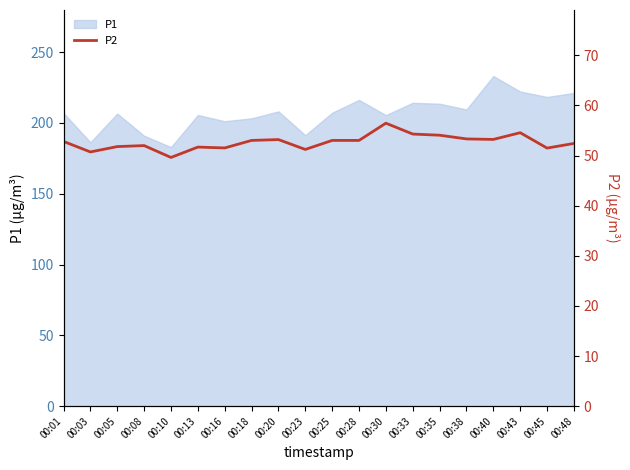

What is the sum of all values?

1053.6